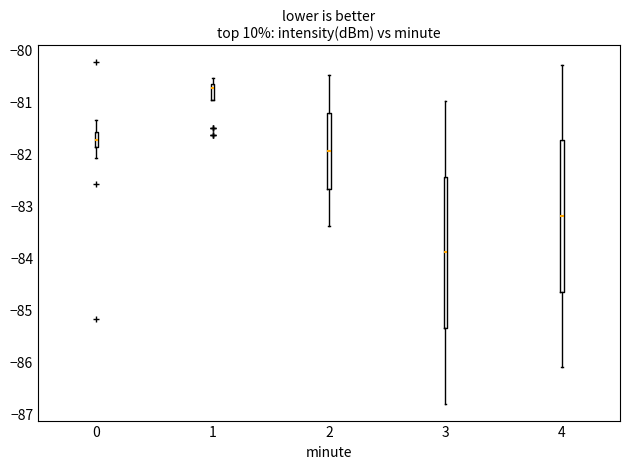

Which box's median line is the lowest?

3